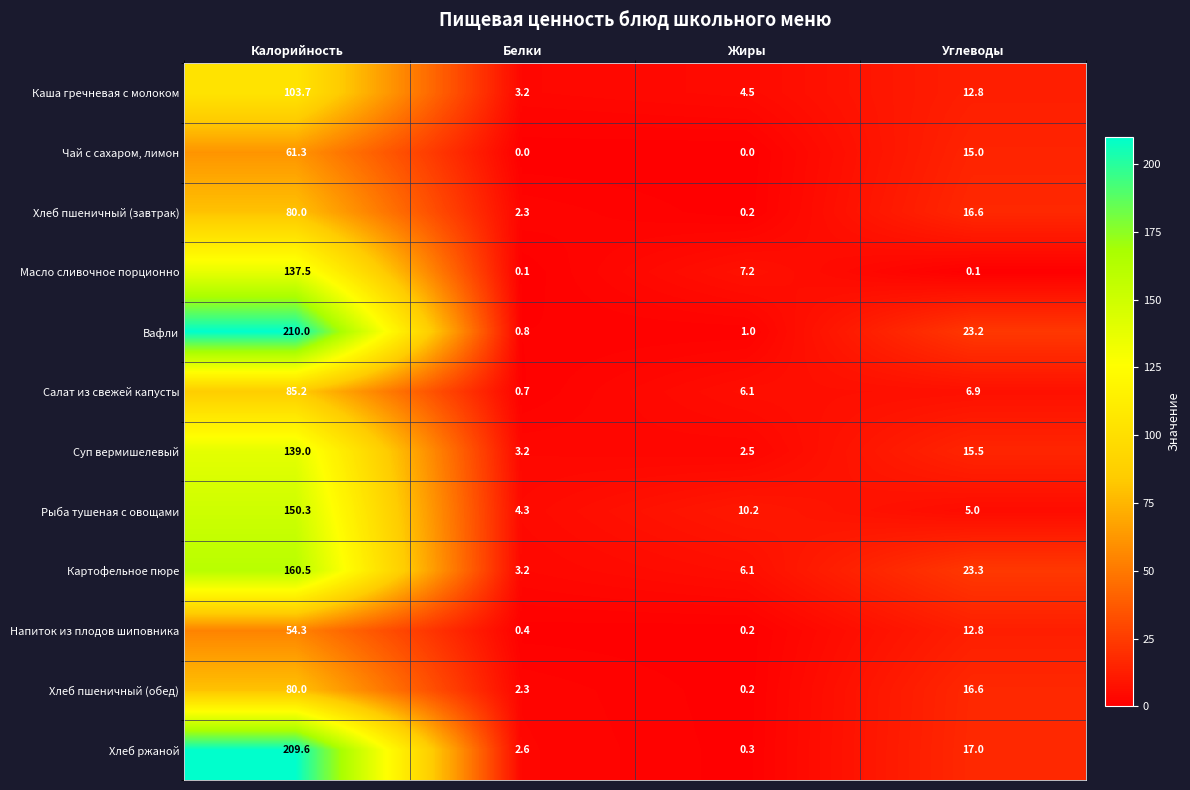

What is the greatest value displayed?

210.0